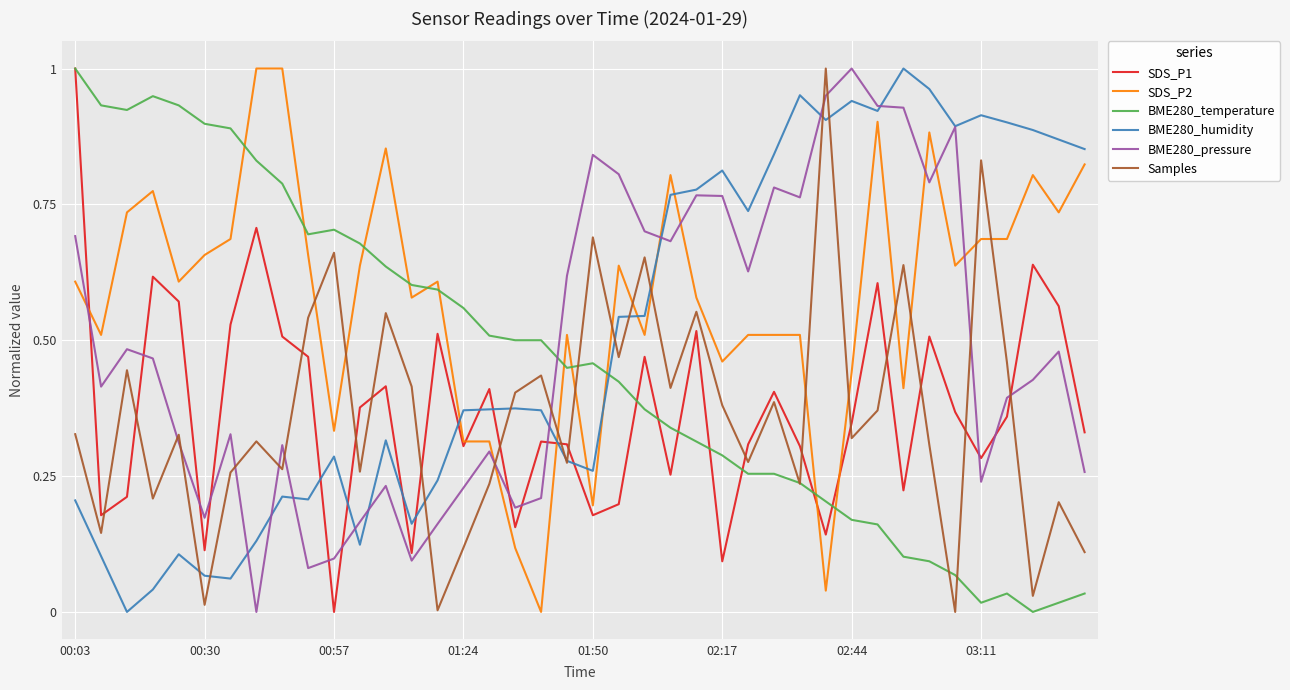

True or false: BME280_pressure and SDS_P2 cross at least once.

True